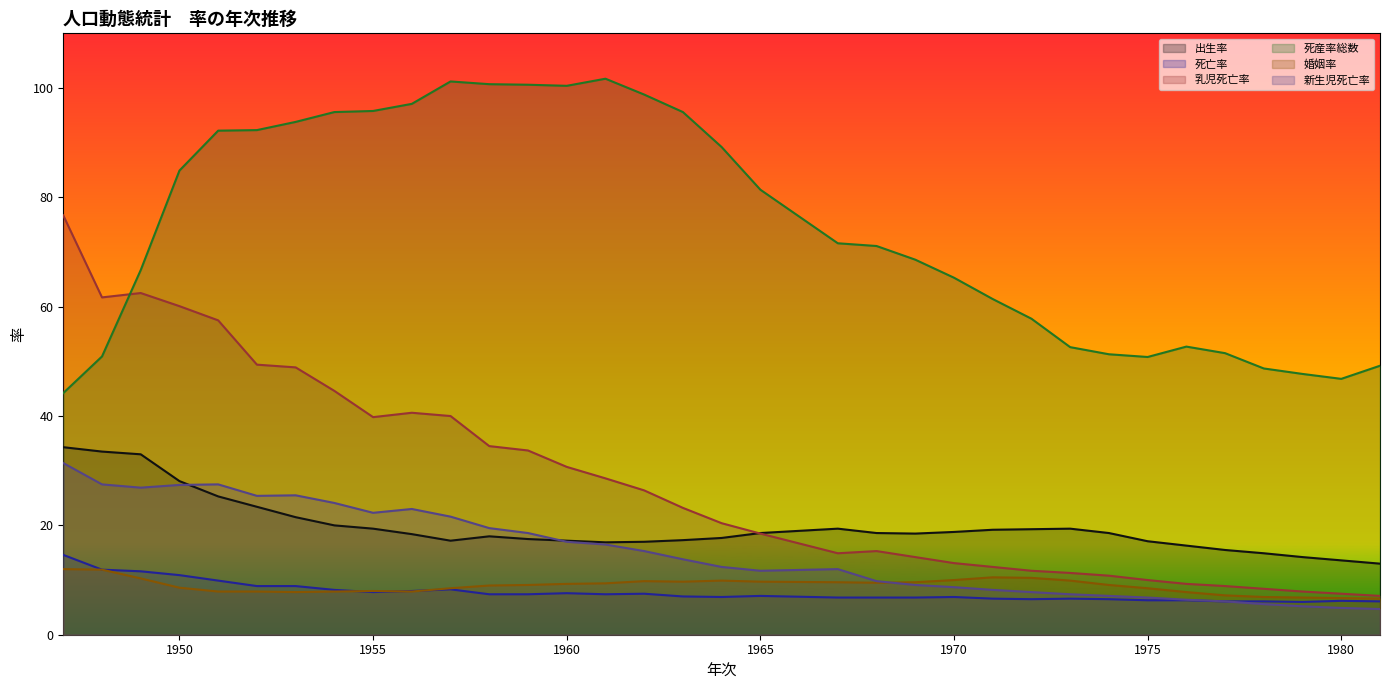

What is the total value across all series at 1969?

126.8